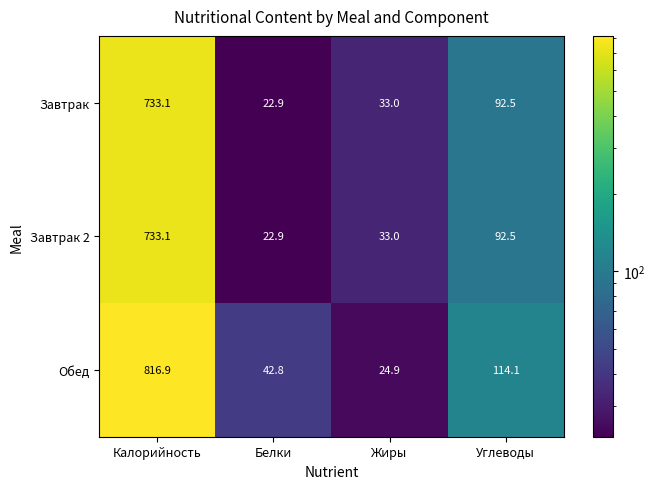

At which category is the sum across all series the highest?

Калорийность